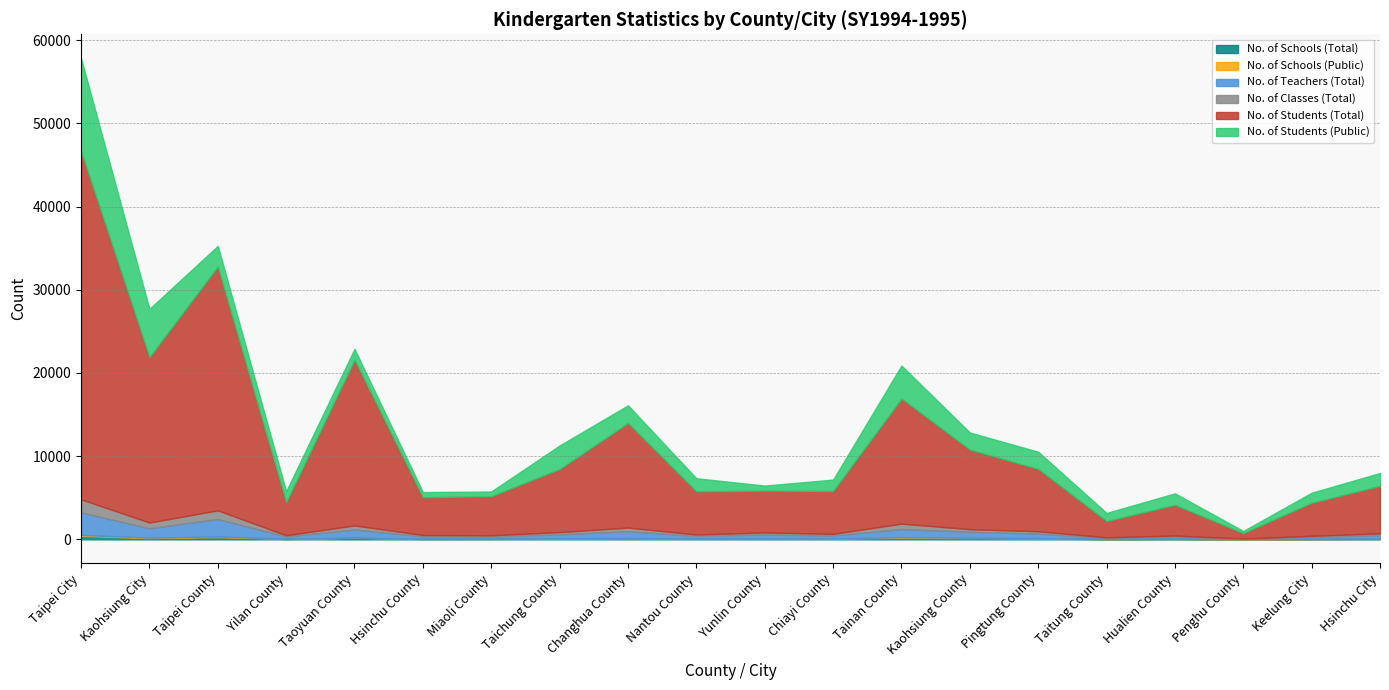

True or false: No. of Schools (Total) and No. of Students (Public) intersect in this chart.

False